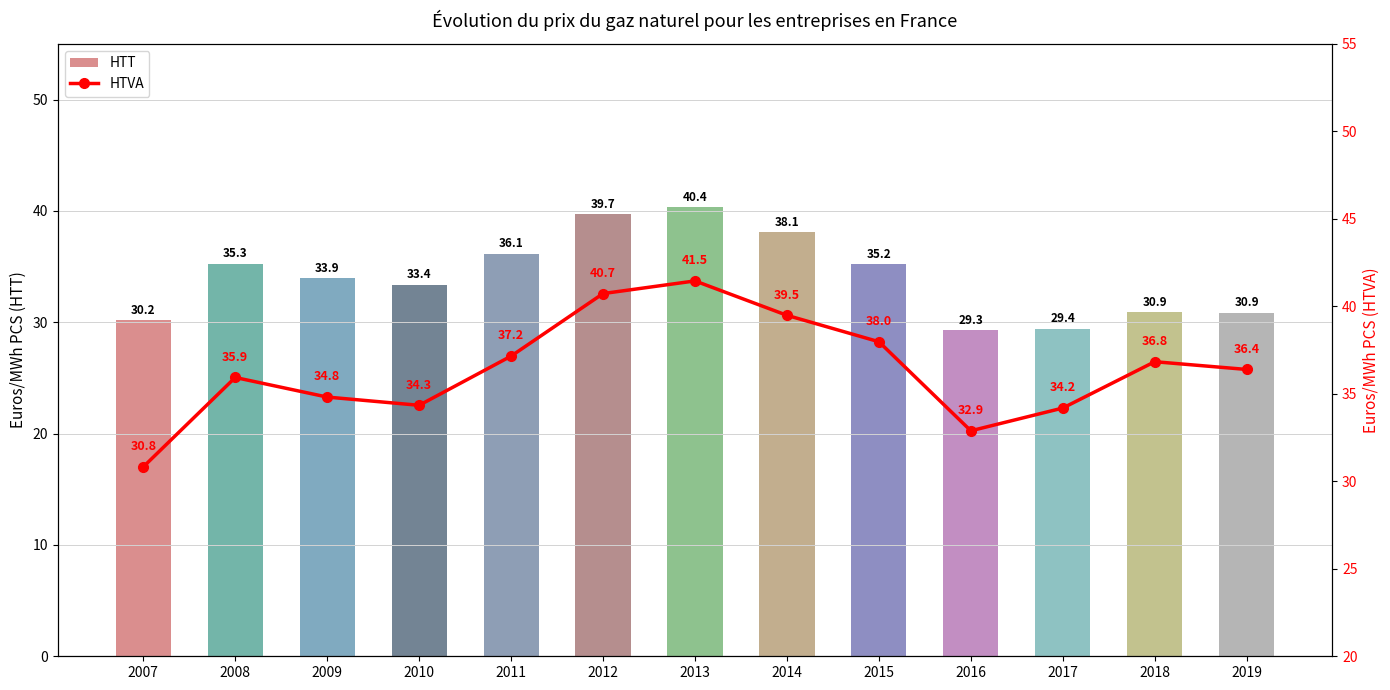

Rank the categories by HTVA value from lowest to highest.

2007, 2016, 2017, 2010, 2009, 2008, 2019, 2018, 2011, 2015, 2014, 2012, 2013